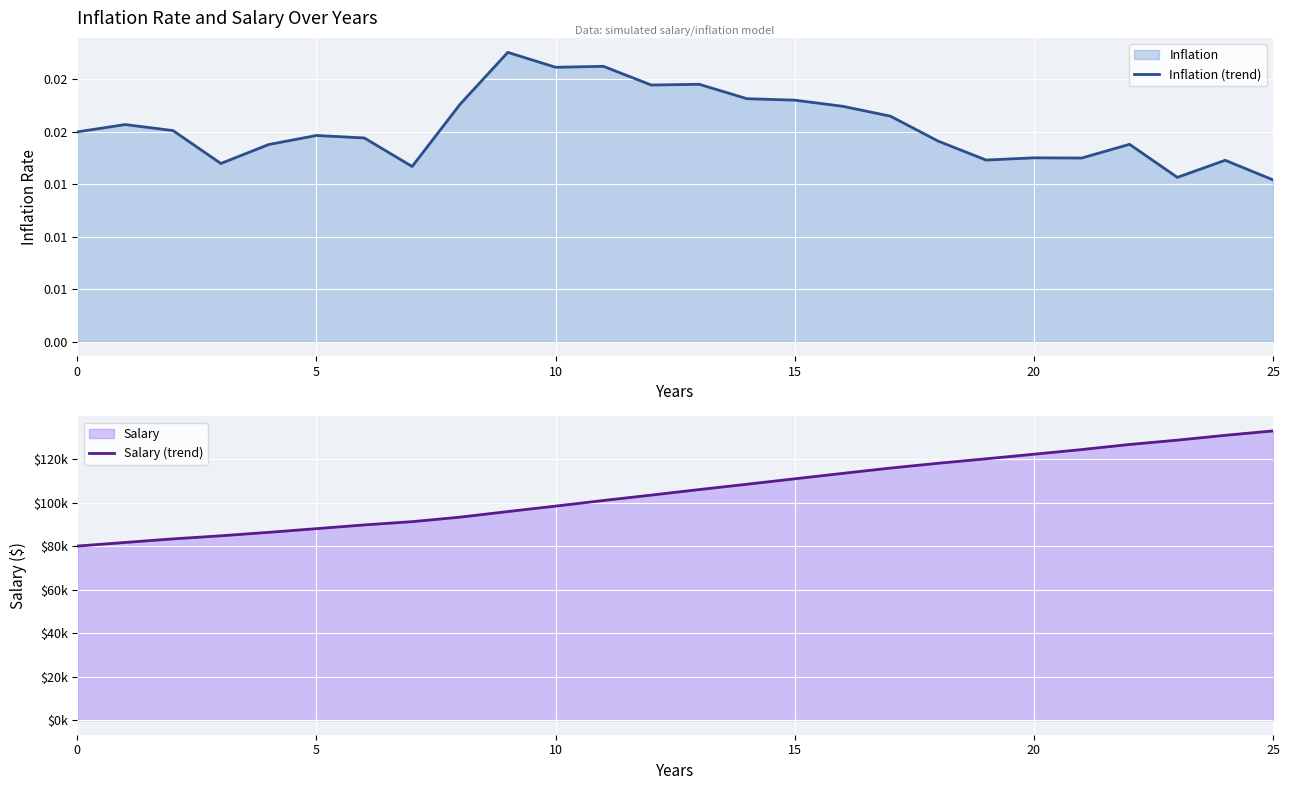

The Inflation (trend) series shows 0.0 at 10. True or false?

True